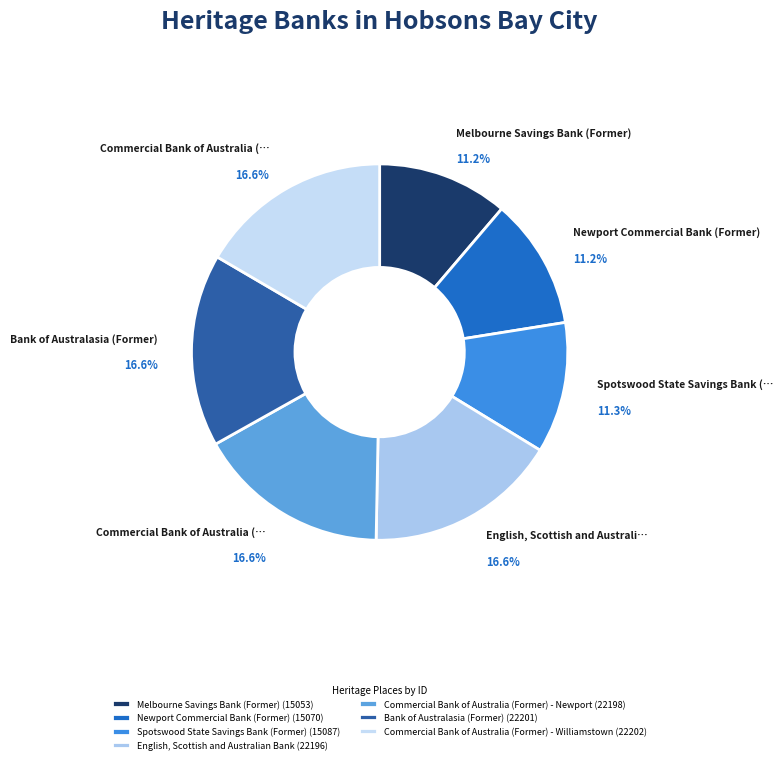

Which slice is the largest?

Commercial Bank of Australia (Former) - Williamstown